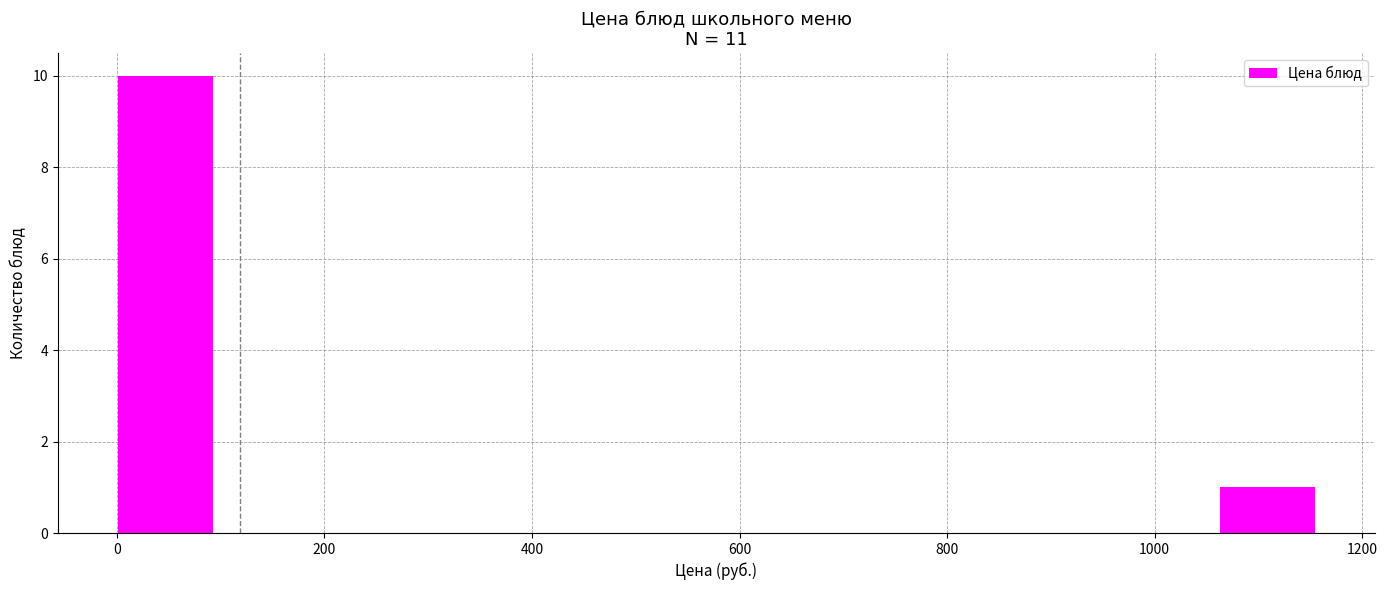

Reading left to right, transcribe this chart: for each bar, give the range it covers on the x-axis and its height. Neither the bar edges nor the heights are printed on the chart, so give them approximately, as read against the axes.

0 to 100: 10
100 to 200: 0
200 to 300: 0
300 to 380: 0
380 to 480: 0
480 to 580: 0
580 to 680: 0
680 to 780: 0
780 to 860: 0
860 to 960: 0
960 to 1060: 0
1060 to 1160: 1